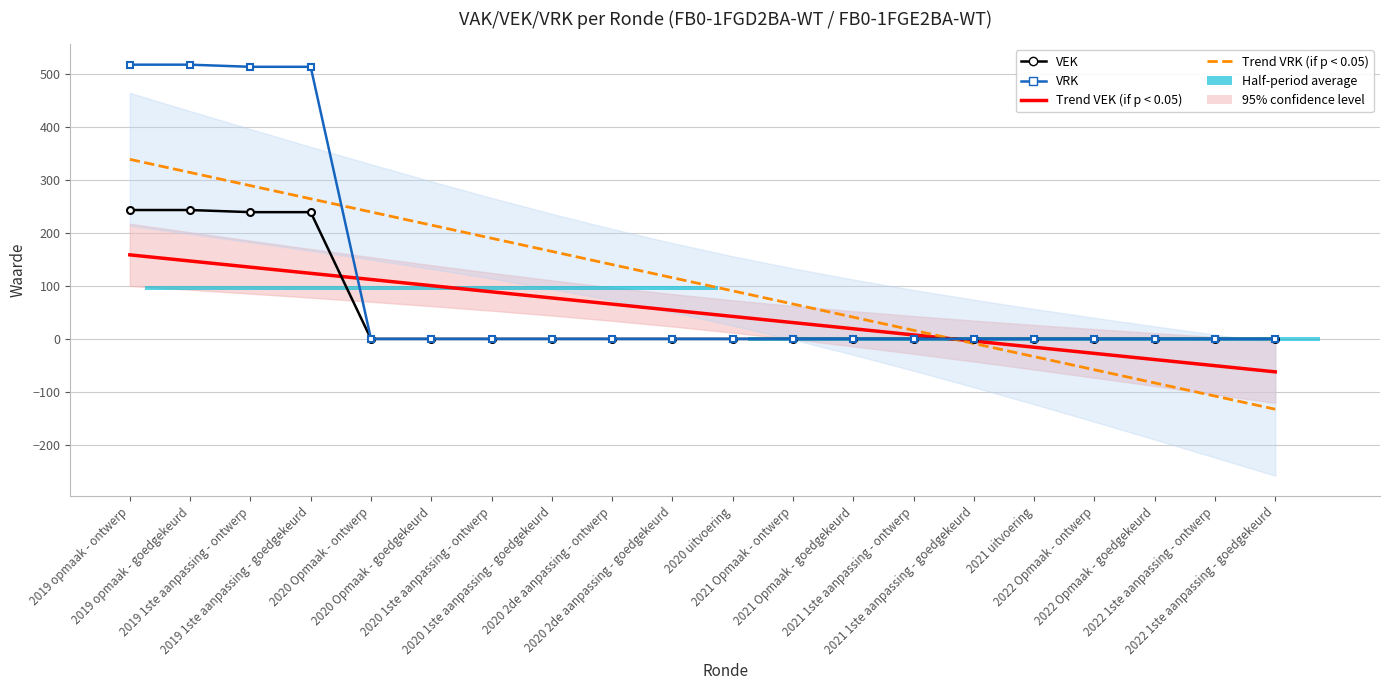

What is the total value across all series at 2020 Opmaak - ontwerp?

351.4